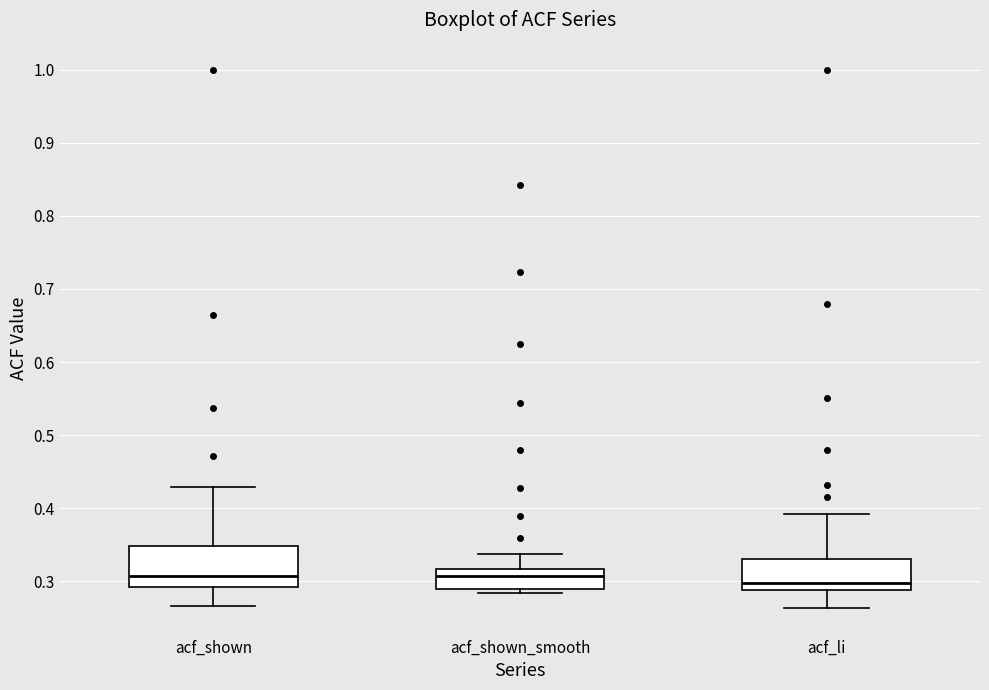

Where is the upper edge of the box for acf_li on the y-axis? The values are not printed on the chart, so give them approximately, as read against the axis.

0.33